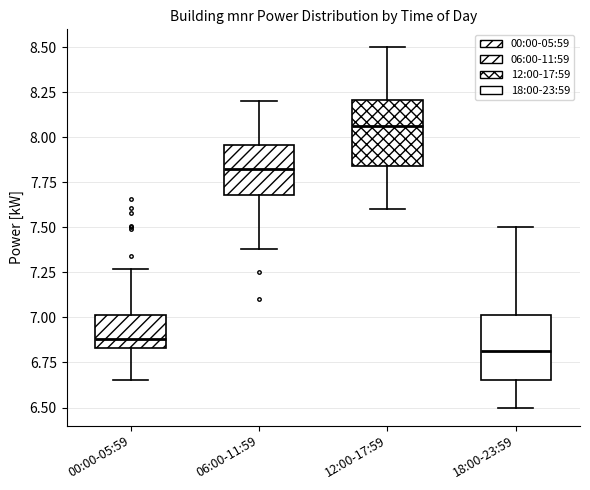

Reading left to right, read every box against the y-axis: the position of its median line, the range the box covers, and the ends of its whiskers. The values are not printed on the chart, so give them approximately, as read against the axis.

00:00-05:59: median 6.90, box 6.85 to 7.00, whiskers 6.65 to 7.25
06:00-11:59: median 7.85, box 7.70 to 7.95, whiskers 7.40 to 8.20
12:00-17:59: median 8.05, box 7.85 to 8.20, whiskers 7.60 to 8.50
18:00-23:59: median 6.80, box 6.65 to 7.00, whiskers 6.50 to 7.50